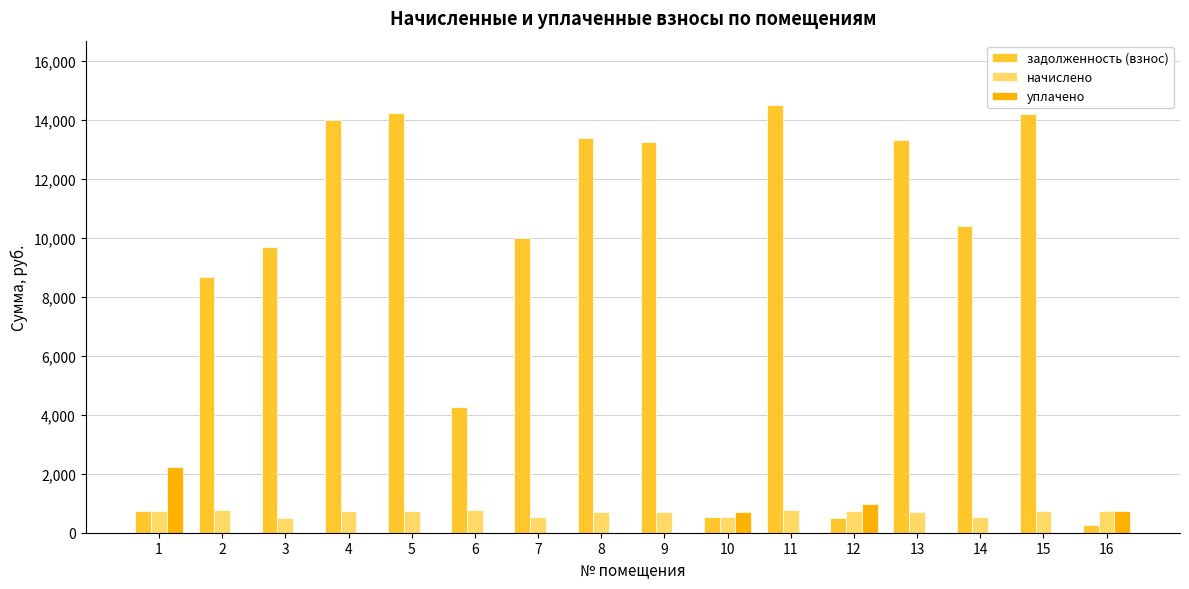

Which series has the largest total across all categories?

задолженность (взнос)